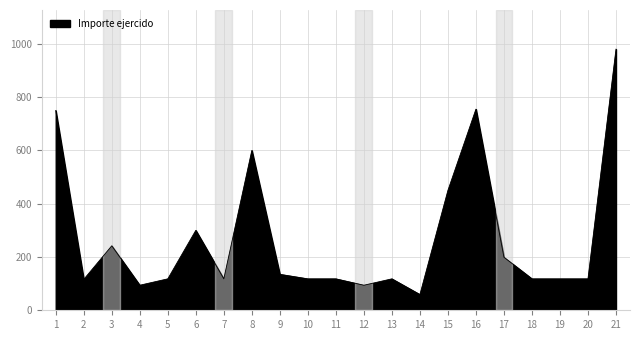

What is the difference between the values at 20 and 8?

482.0